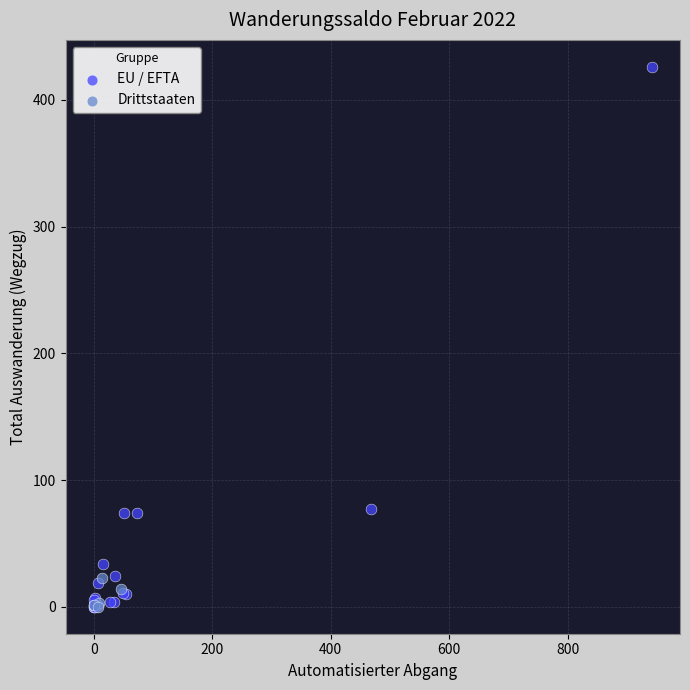

What are all the series names shown in the legend?

EU / EFTA, Drittstaaten